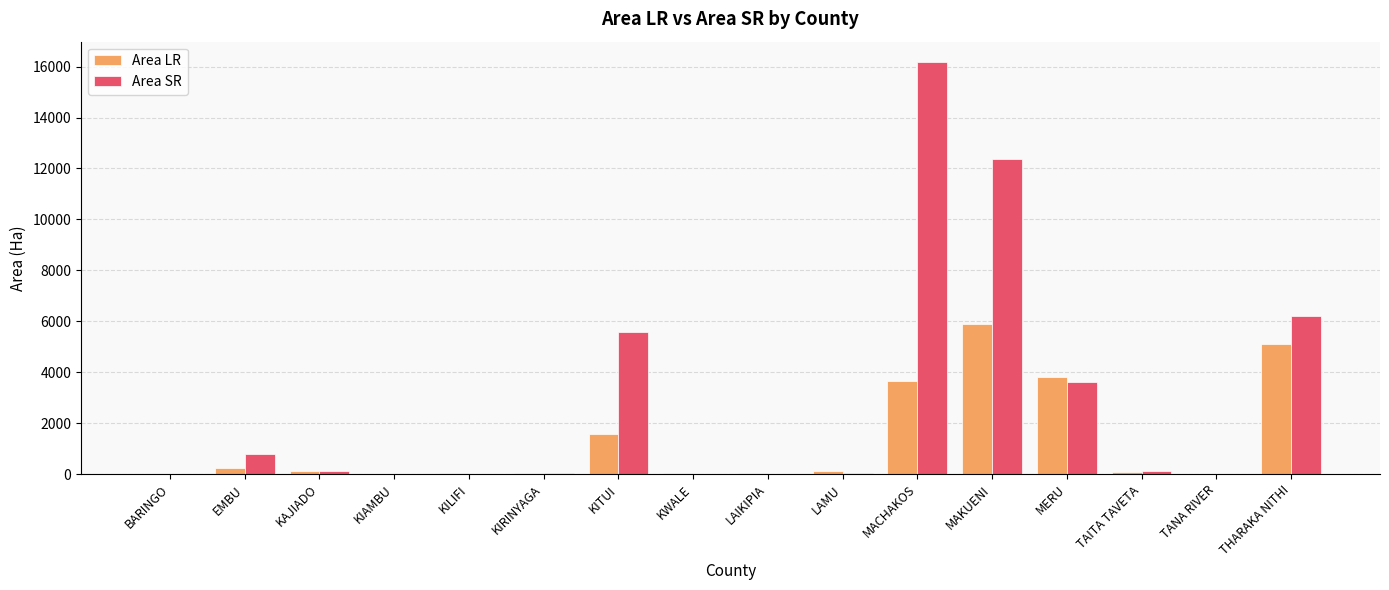

What is the maximum value shown in the chart?

16171